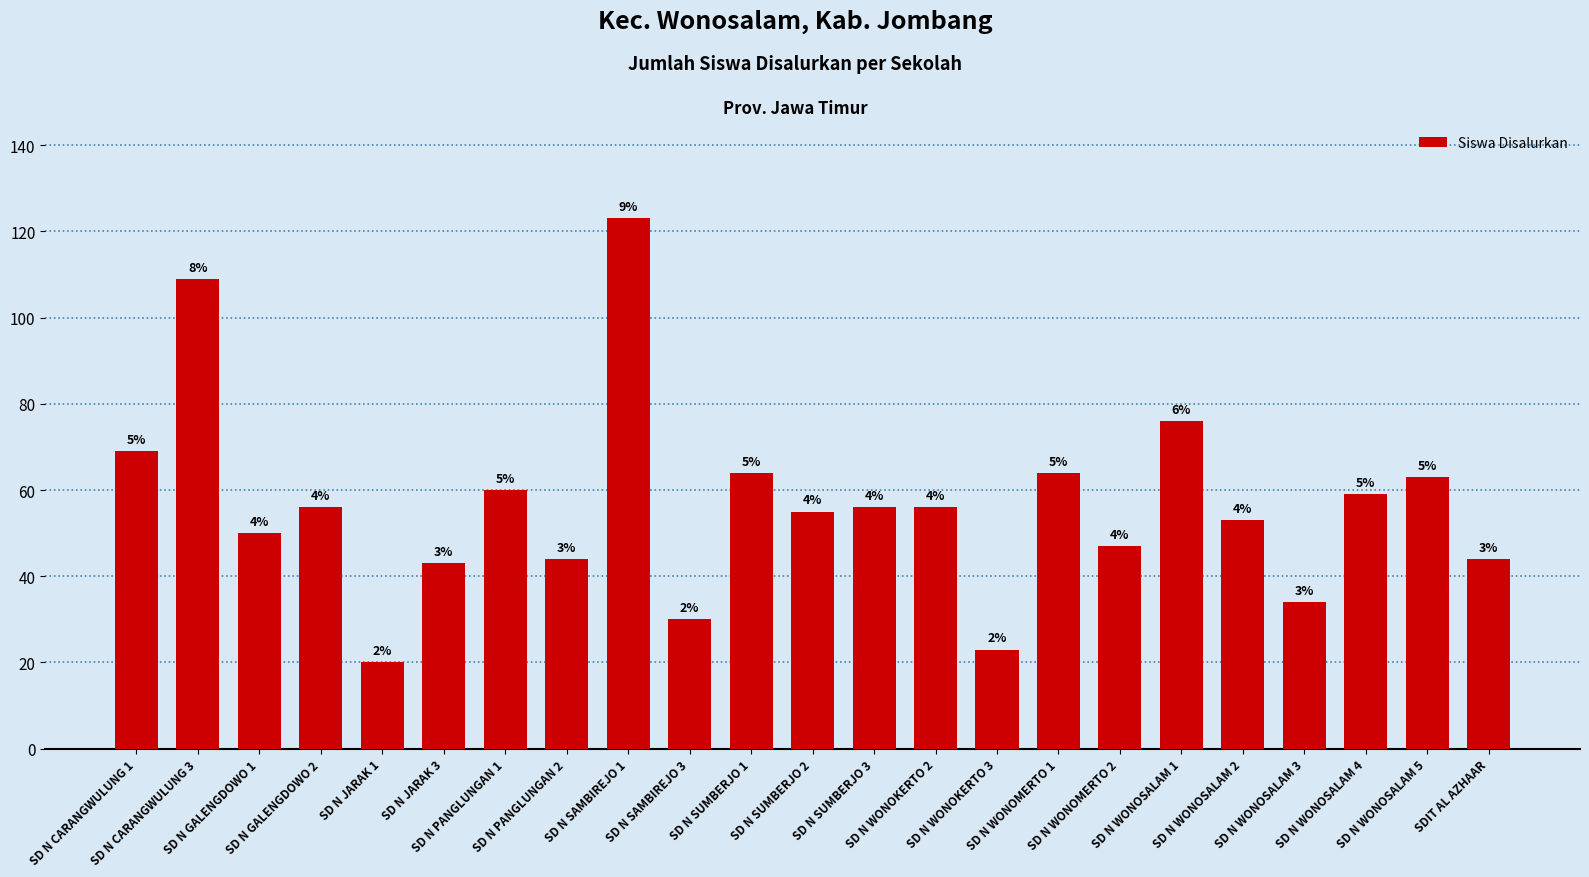

List the labels in order of value, largest first.

SD N SAMBIREJO 1, SD N CARANGWULUNG 3, SD N WONOSALAM 1, SD N CARANGWULUNG 1, SD N SUMBERJO 1, SD N WONOMERTO 1, SD N WONOSALAM 5, SD N PANGLUNGAN 1, SD N WONOSALAM 4, SD N GALENGDOWO 2, SD N SUMBERJO 3, SD N WONOKERTO 2, SD N SUMBERJO 2, SD N WONOSALAM 2, SD N GALENGDOWO 1, SD N WONOMERTO 2, SD N PANGLUNGAN 2, SDIT AL AZHAAR, SD N JARAK 3, SD N WONOSALAM 3, SD N SAMBIREJO 3, SD N WONOKERTO 3, SD N JARAK 1